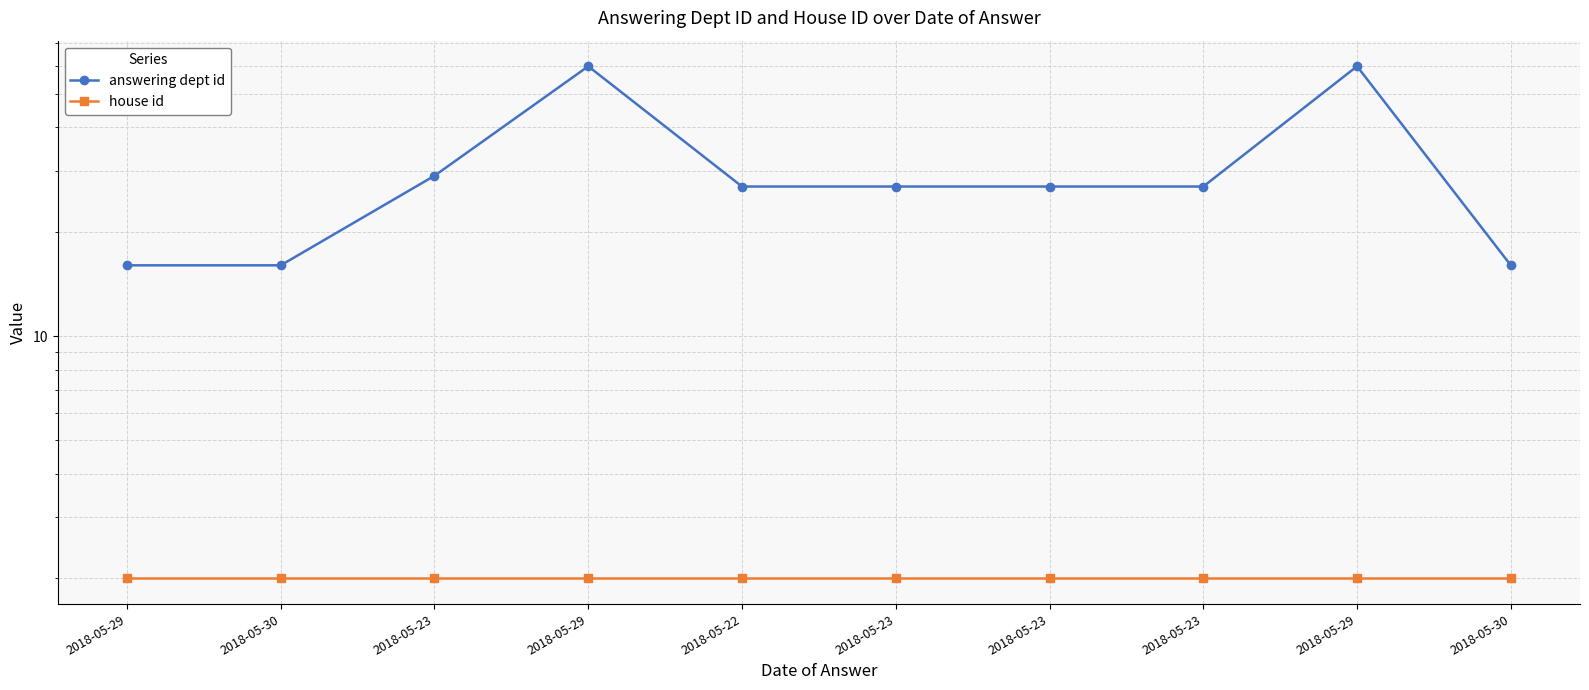

True or false: house id and answering dept id intersect in this chart.

False